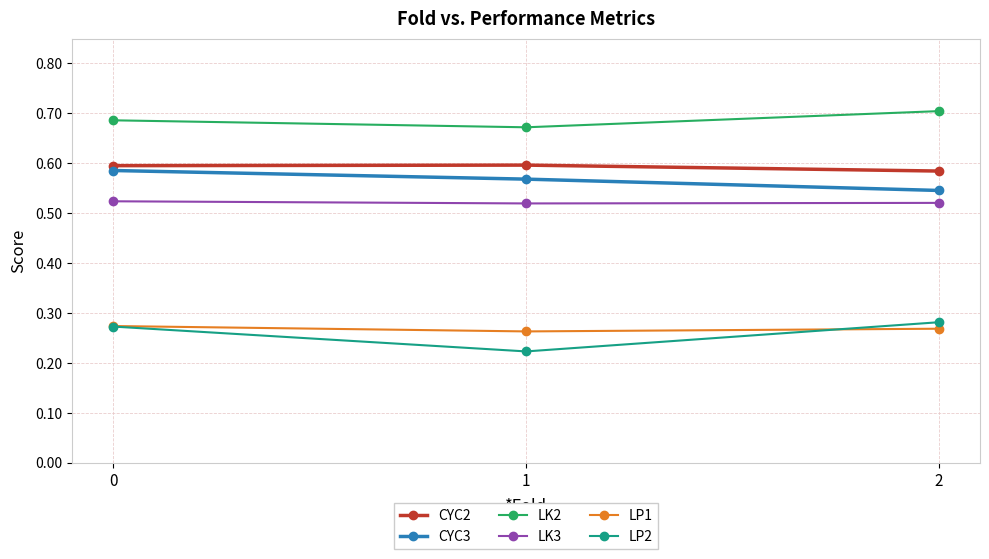

At how many categories does at least one series exceed 0?

3